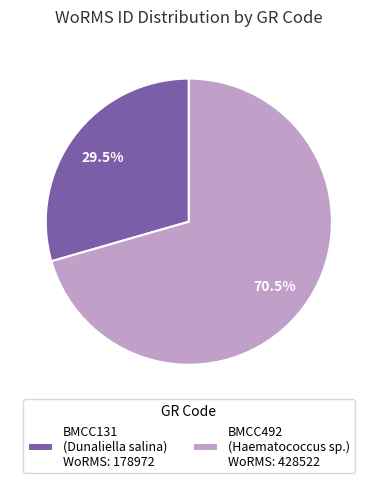

Does BMCC492 account for over 50% of the chart?

Yes